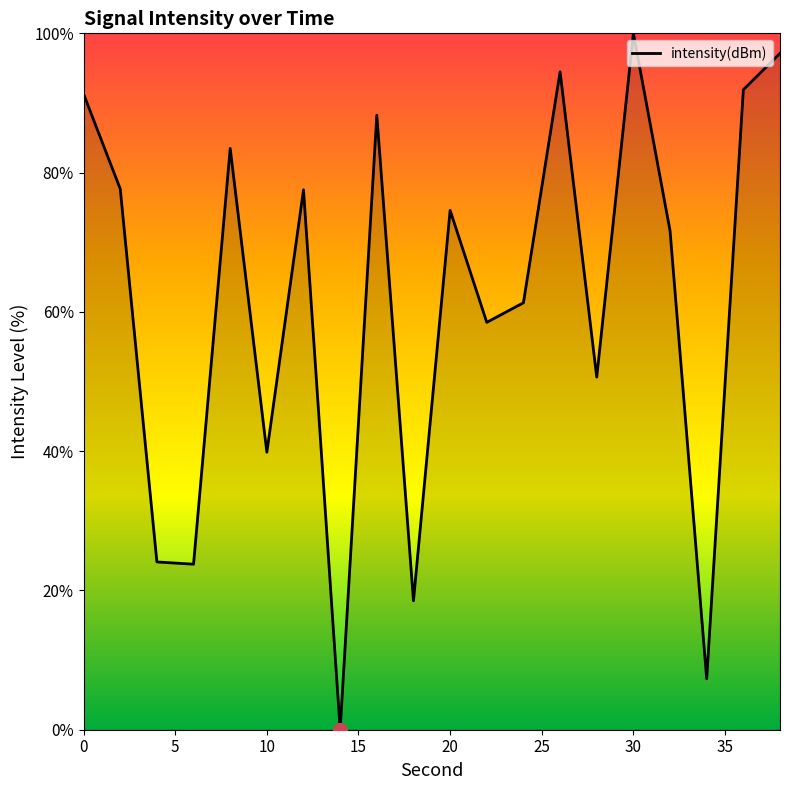

What is the maximum value shown in the chart?

100.0